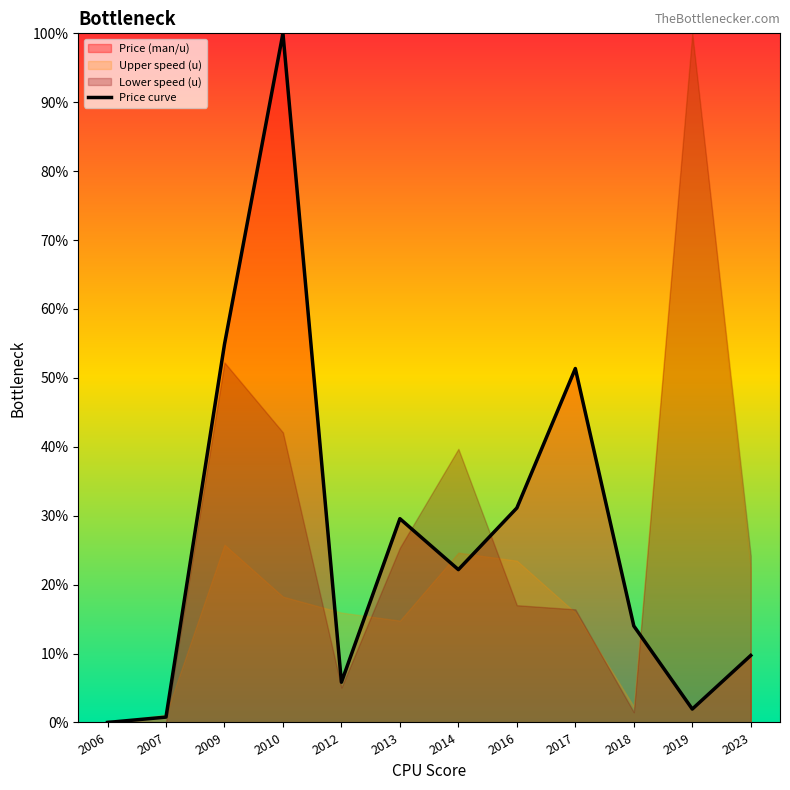

Rank the categories by value from highest to lowest.

2010, 2009, 2017, 2016, 2013, 2014, 2018, 2023, 2012, 2019, 2007, 2006